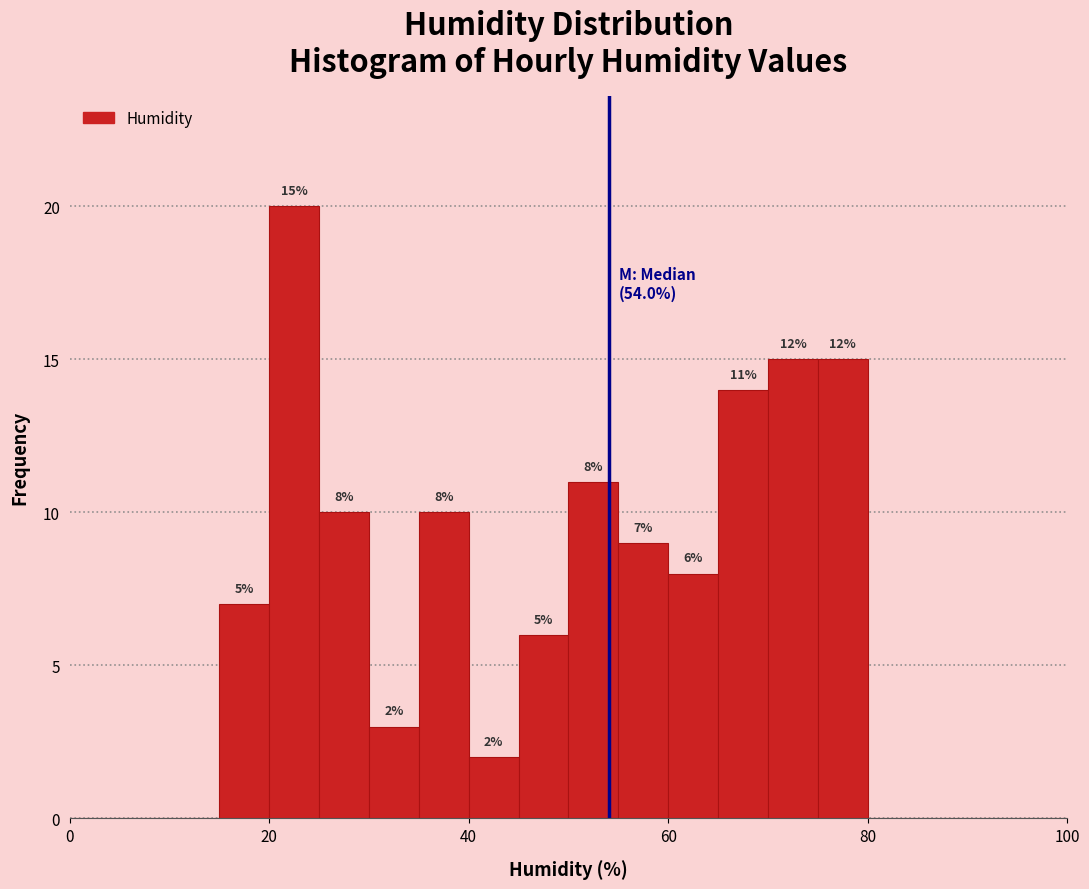

Around what value on the x-axis is the tallest bar? Give the approximate position of its centre, as read against the axis.

22